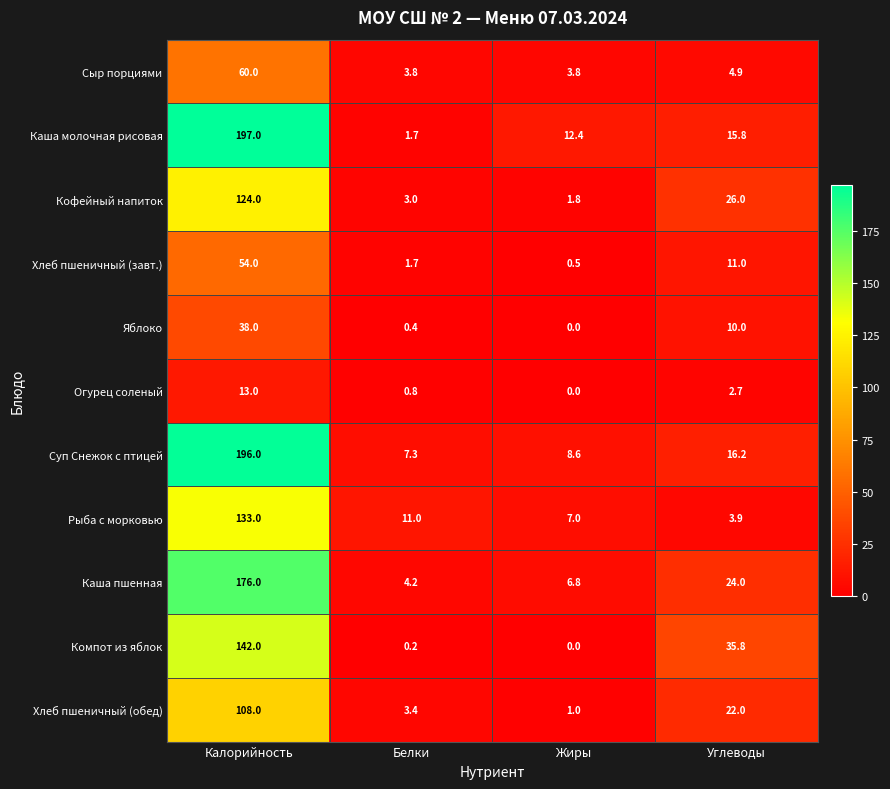

Which series has the largest total across all categories?

Суп Снежок с птицей